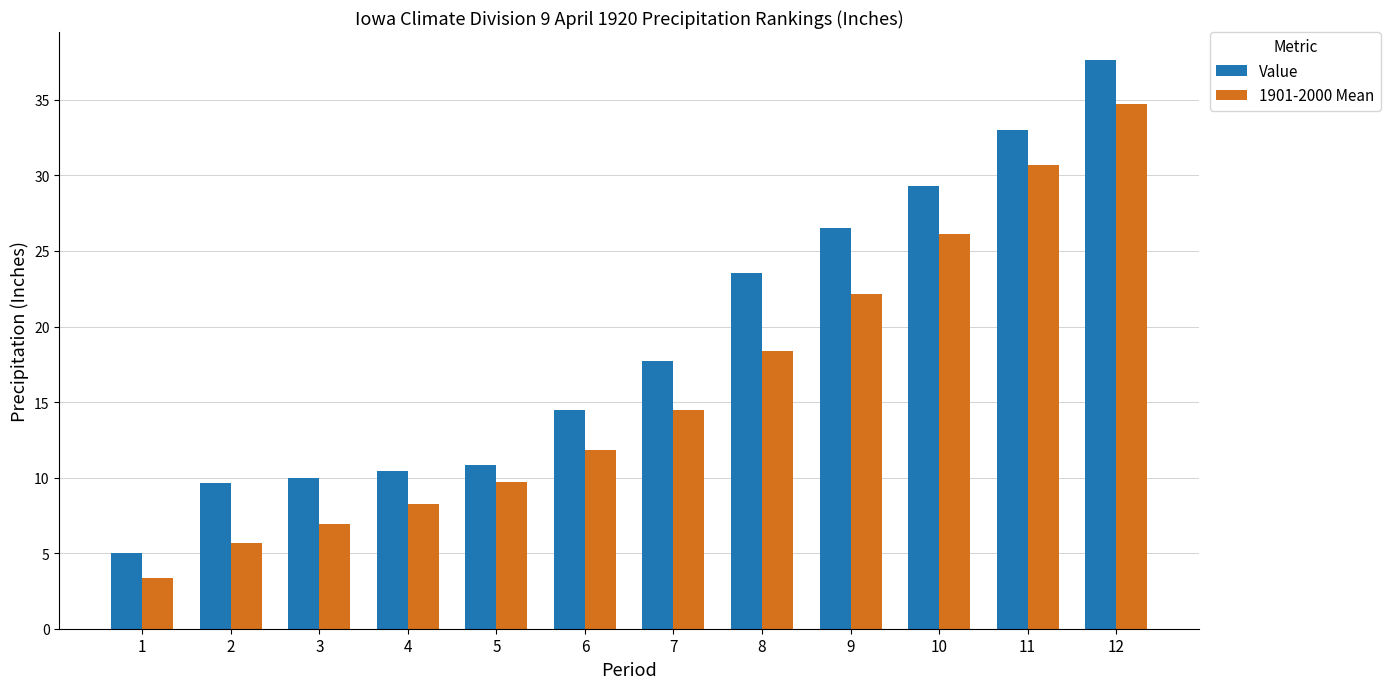

Is it true that 1901-2000 Mean equals 34.7 at 12?

True